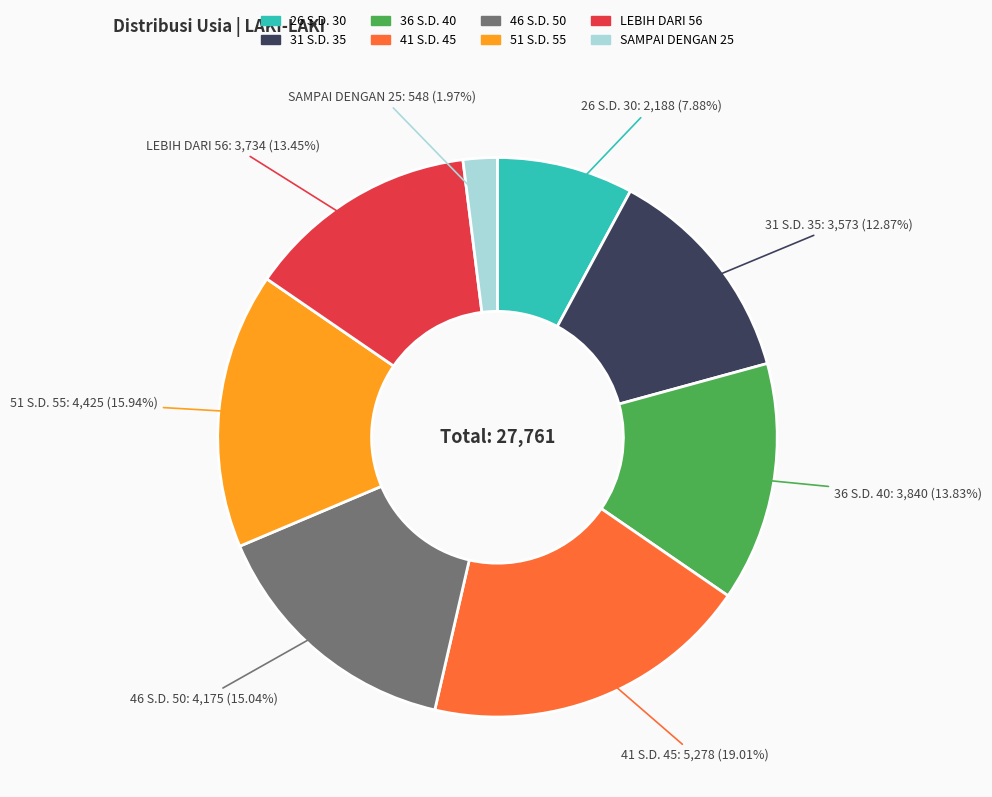

Count the number of slices in the pie.

8